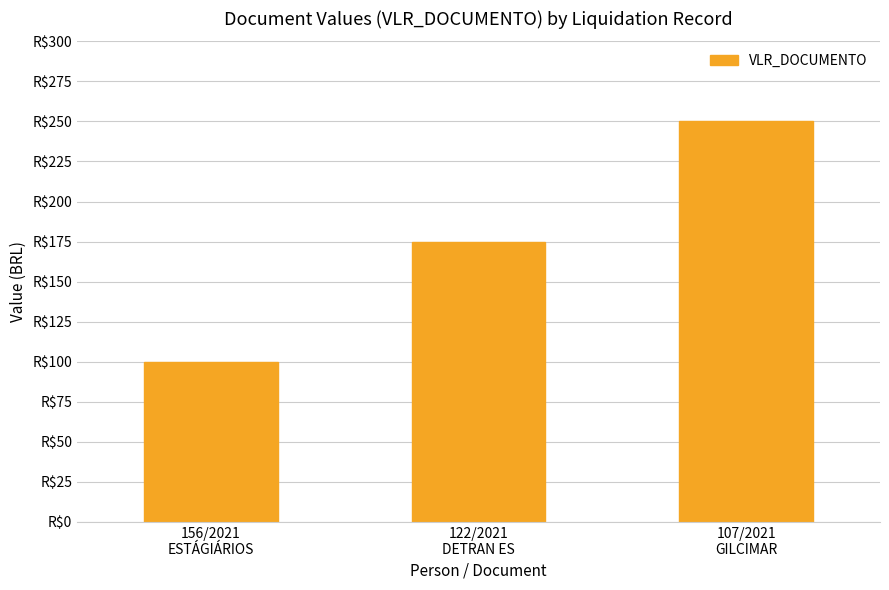

At which label is the value closest to 175?

122/2021
DETRAN ES